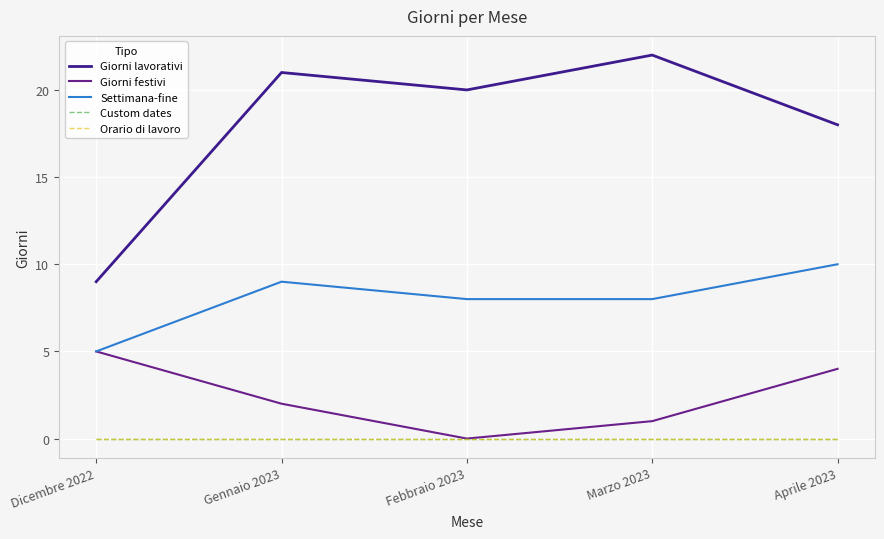

Is this an area chart (filled region under the line)?

No